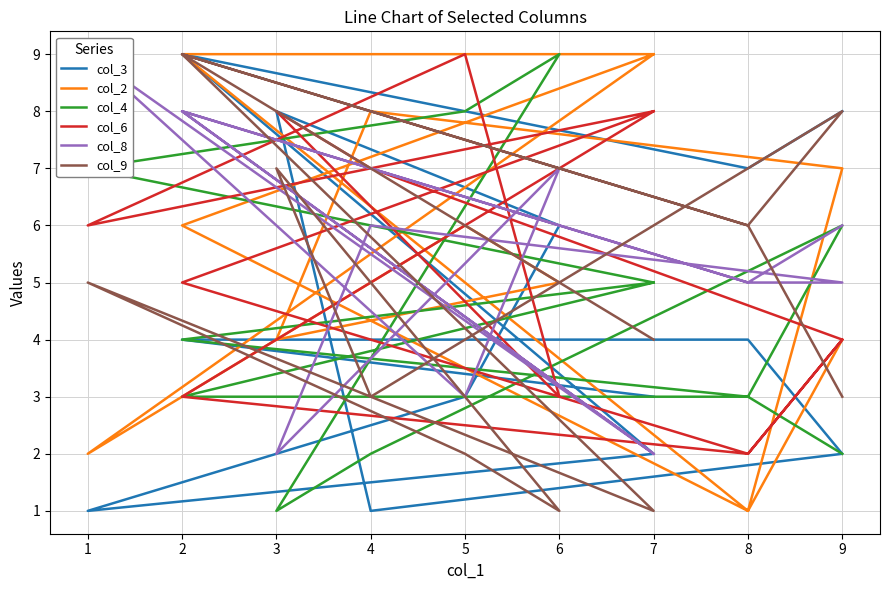

Count the number of categories in the chart.

13